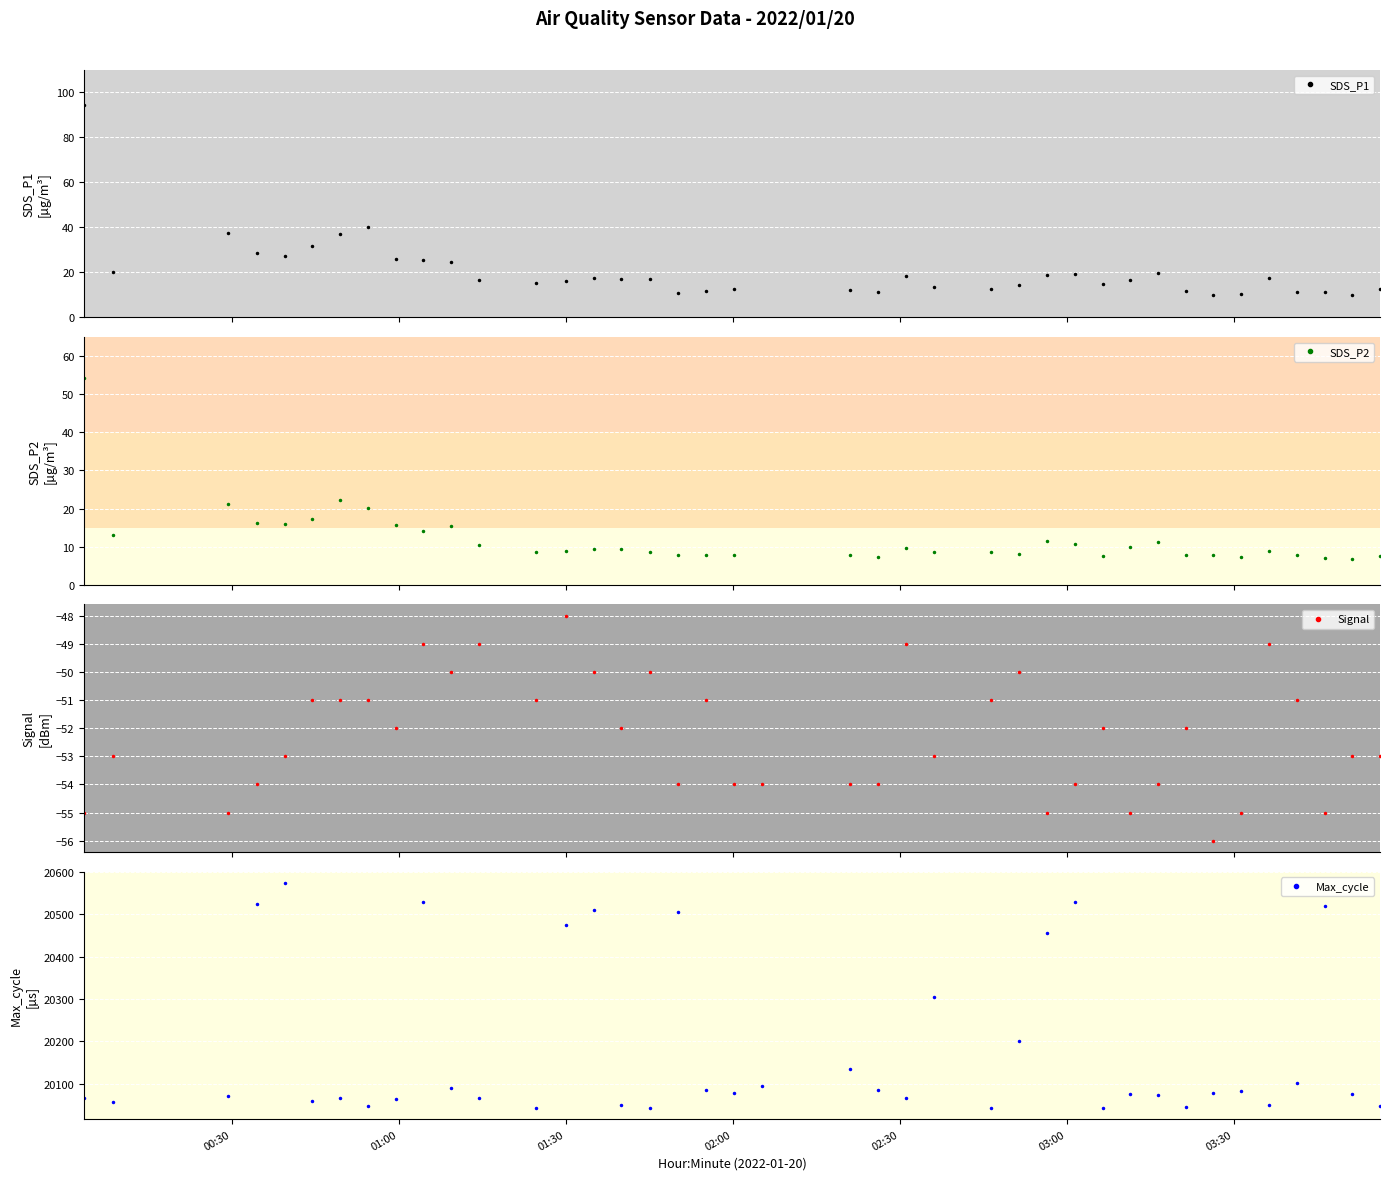

How many values in the SDS_P1 series exceed 17?

19